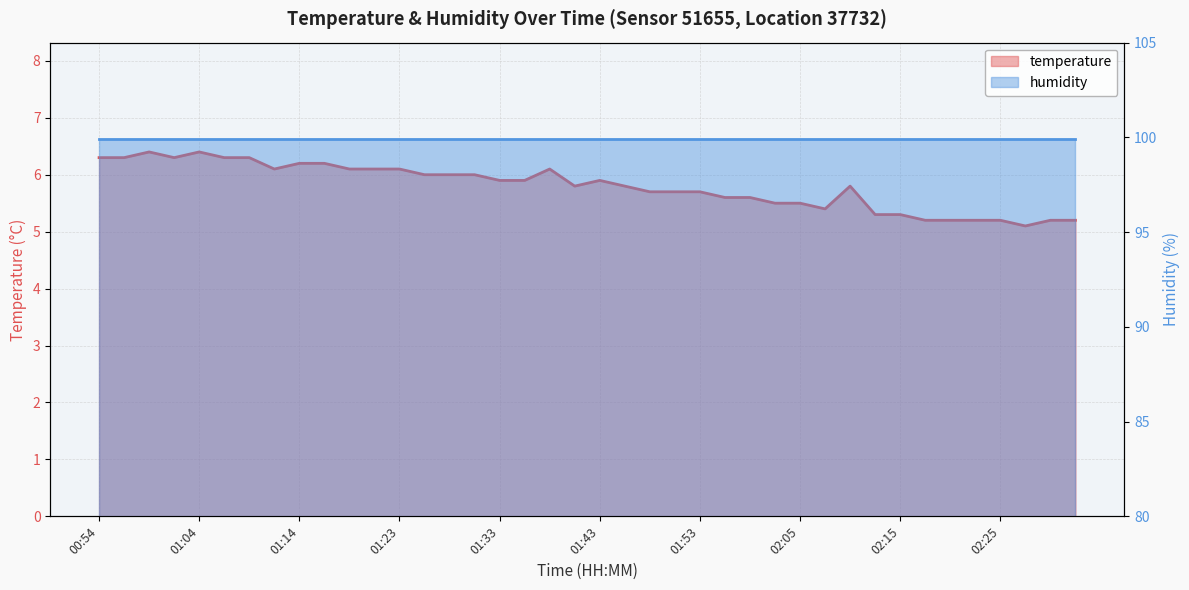

Reading left to right, extract all data points from this chart.

00:54=6.3	00:57=6.3	00:59=6.4	01:01=6.3	01:04=6.4	01:06=6.3	01:09=6.3	01:11=6.1	01:14=6.2	01:16=6.2	01:18=6.1	01:21=6.1	01:23=6.1	01:26=6.0	01:28=6.0	01:31=6.0	01:33=5.9	01:35=5.9	01:38=6.1	01:40=5.8	01:43=5.9	01:45=5.8	01:48=5.7	01:50=5.7	01:53=5.7	01:55=5.6	01:57=5.6	02:03=5.5	02:05=5.5	02:07=5.4	02:10=5.8	02:12=5.3	02:15=5.3	02:17=5.2	02:20=5.2	02:22=5.2	02:25=5.2	02:27=5.1	02:29=5.2	02:32=5.2